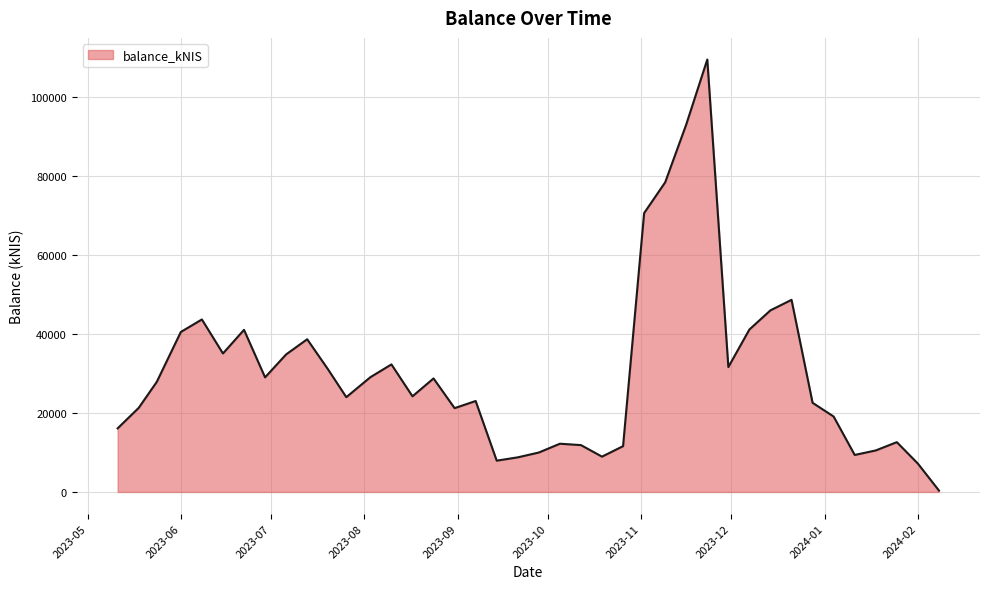

What is the maximum value shown in the chart?

109441.7